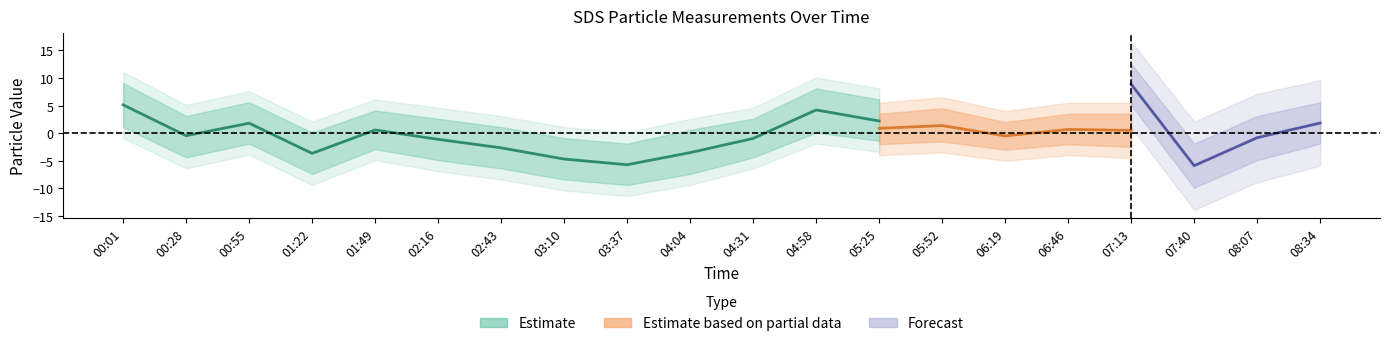

True or false: SDS_P1 and SDS_P2 cross at least once.

False